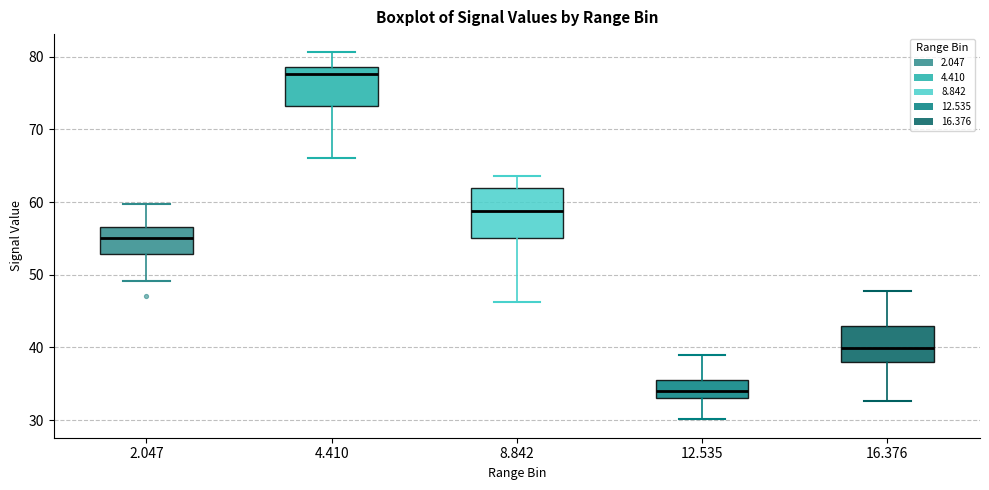

Where is the lower edge of the box at x = 12.535 on the y-axis? The values are not printed on the chart, so give them approximately, as read against the axis.

33